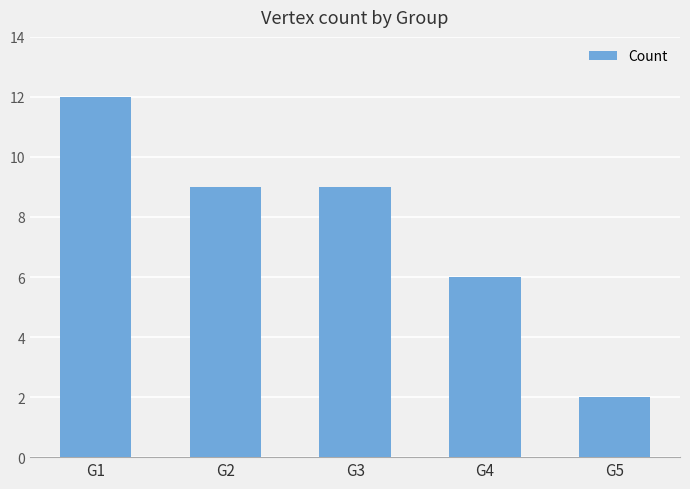

What is the value of the 4th bar from the left?

6